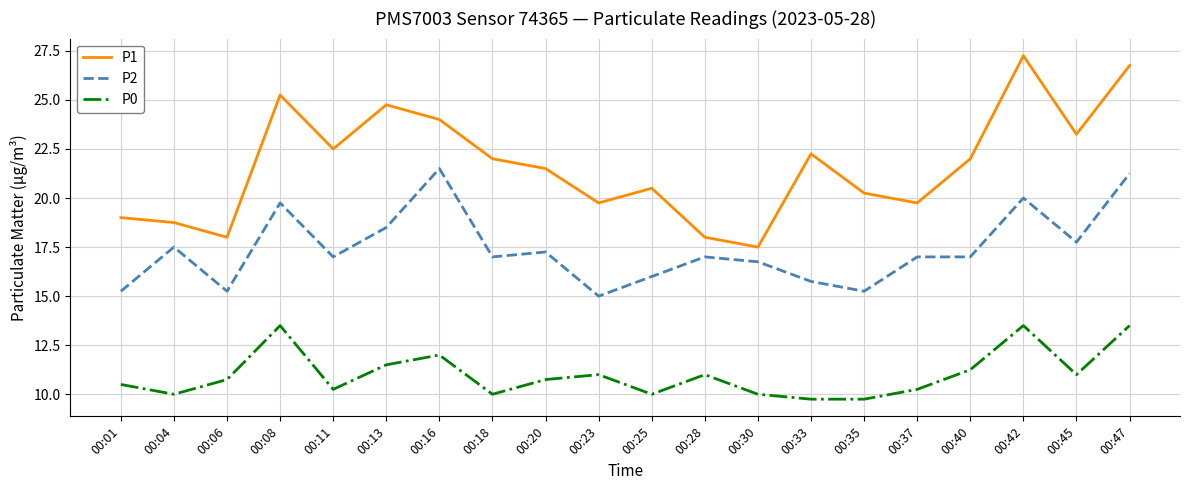

True or false: P1 and P0 cross at least once.

False